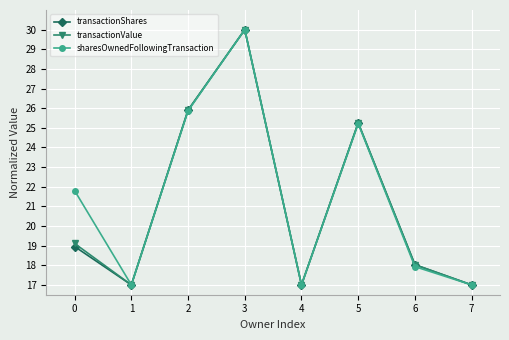

Reading right to left, list all the values displayed in this chart.

transactionShares: 17.0	18.0	25.3	17.0	30.0	25.9	17.0	19.0
transactionValue: 17.0	18.0	25.3	17.0	30.0	25.9	17.0	19.1
sharesOwnedFollowingTransaction: 17.0	17.9	25.2	17.0	30.0	25.9	17.0	21.8